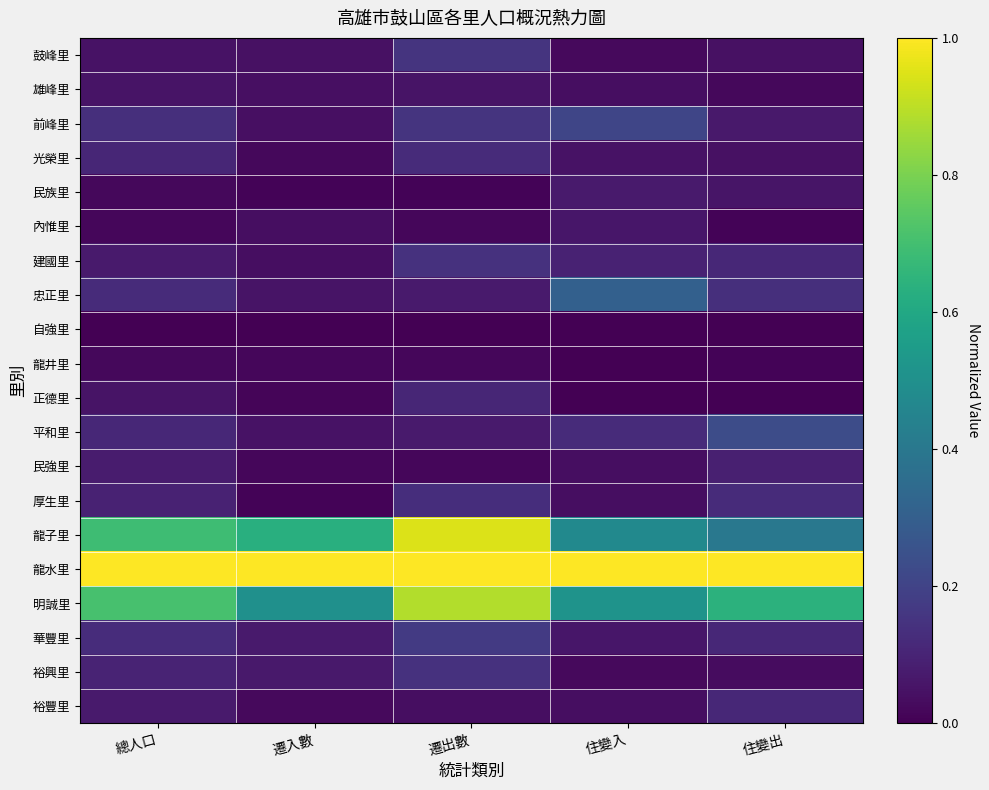

How many distinct data groups are displayed?

20